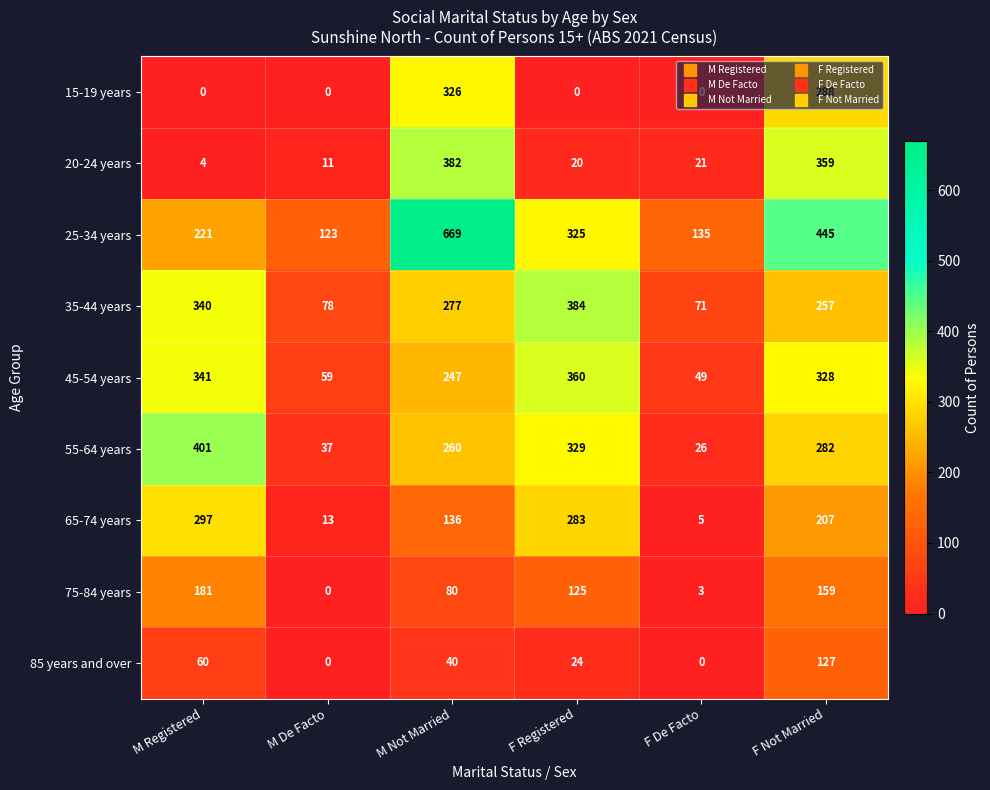

How many values in the 45-54 years series are below 328?

3